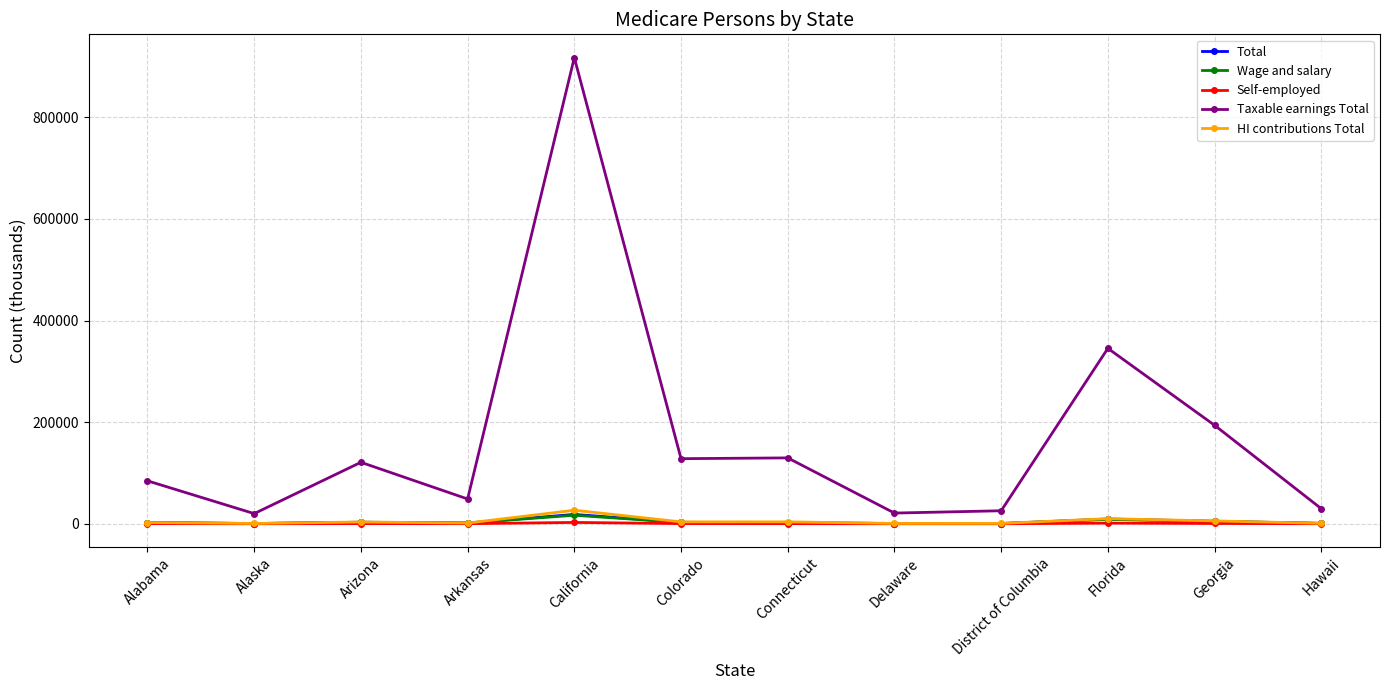

Count the number of categories in the chart.

12